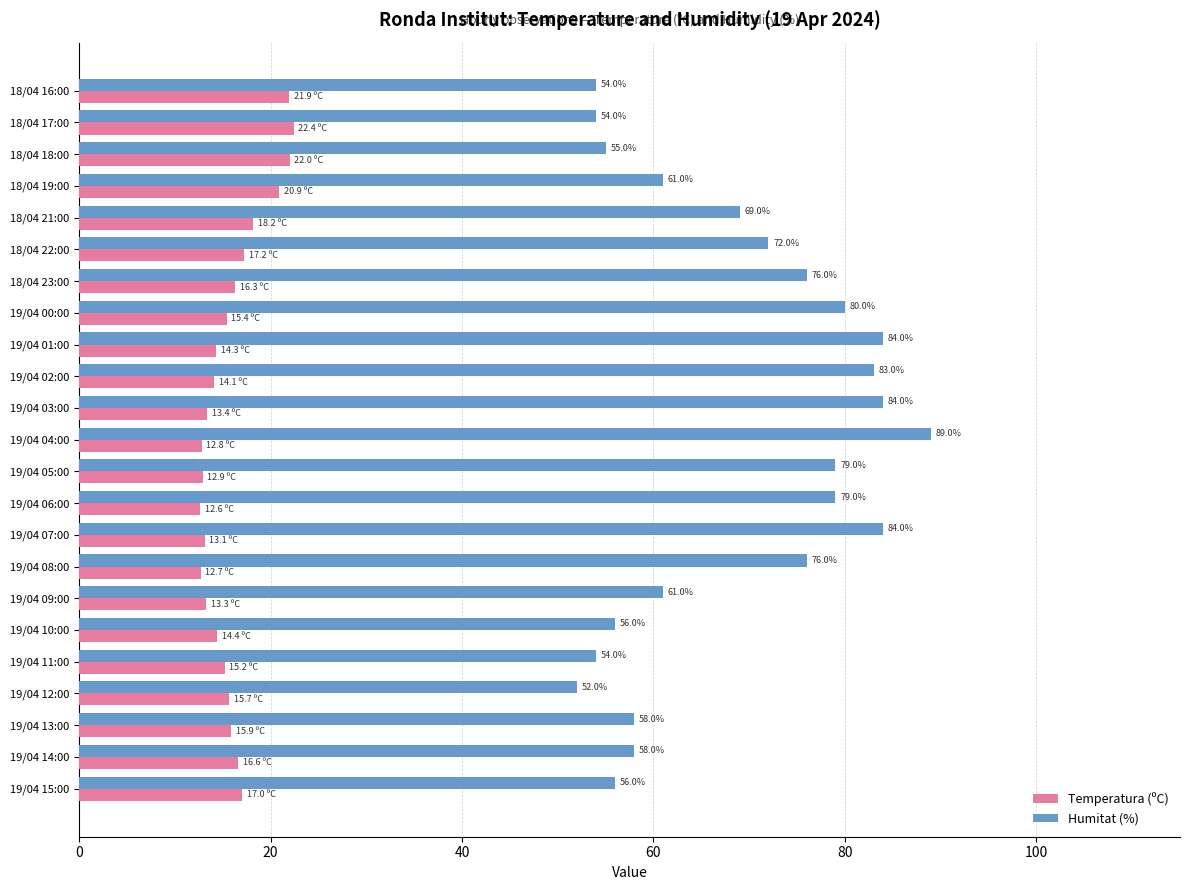

What value does the Temperatura (ºC) series have at 18/04 17:00?

22.4